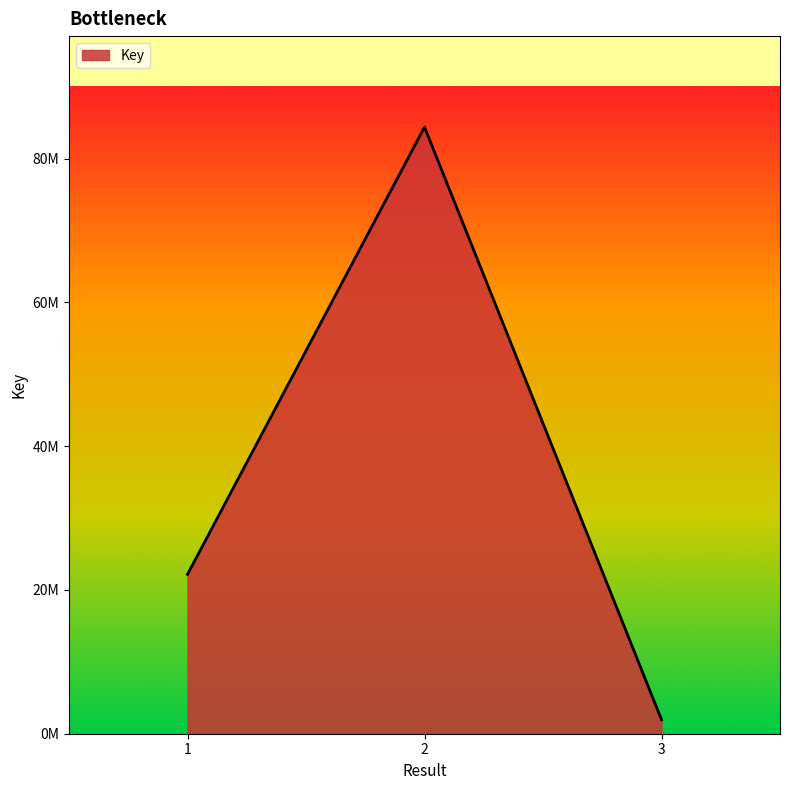

Reading left to right, extract all data points from this chart.

22165277	84369309	1955464